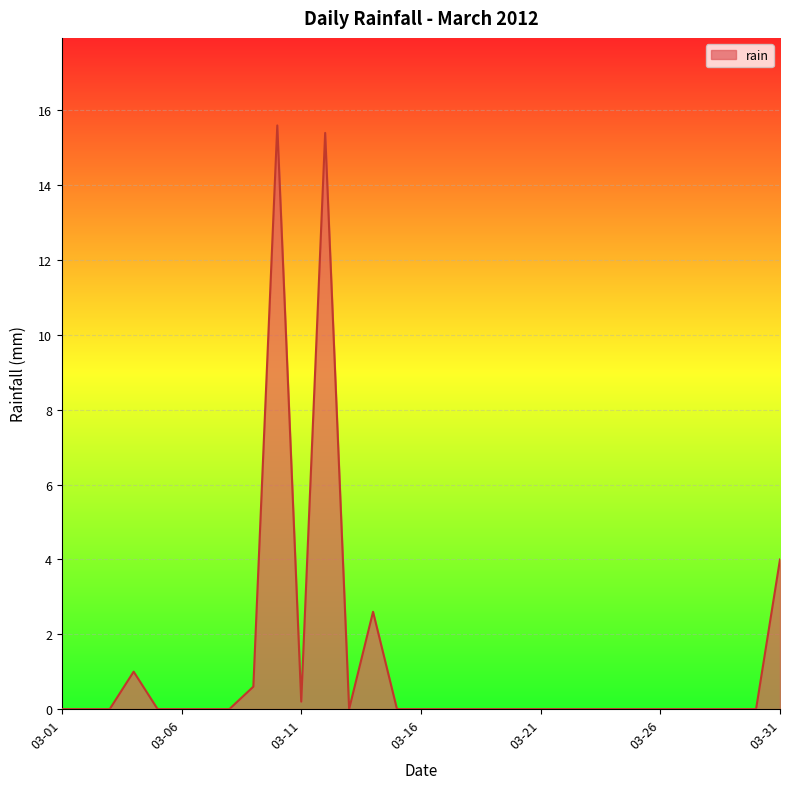

True or false: there are more than 2 points higher than both neighbors.

True